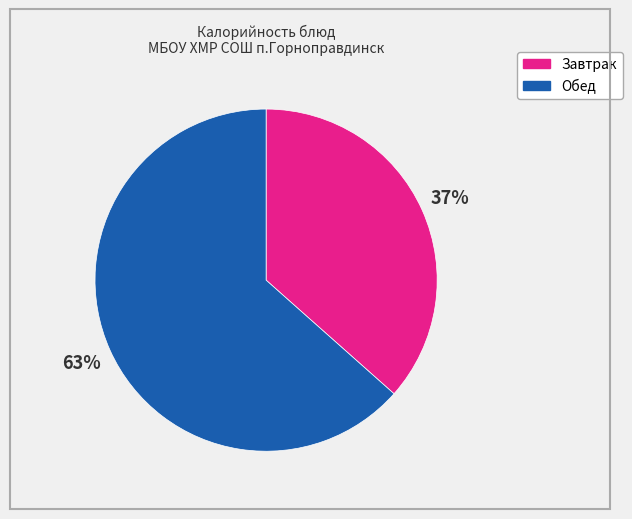

To the nearest percent, what is the average slice percentage?

50%